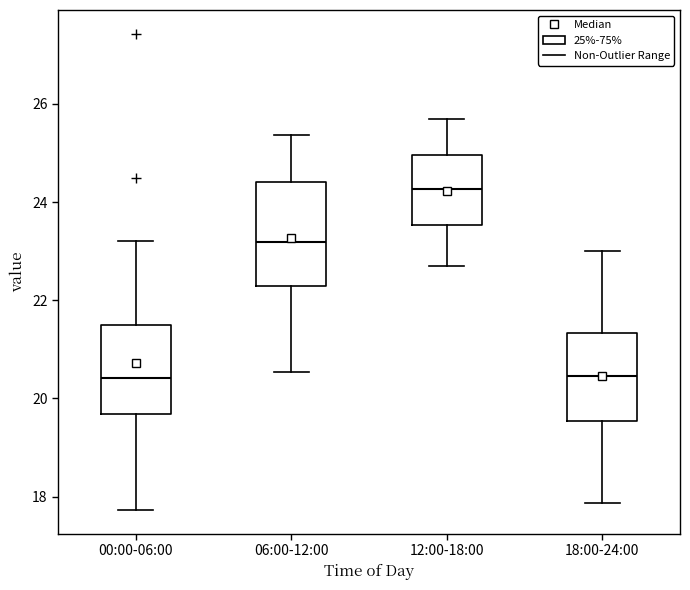

Reading left to right, read every box against the y-axis: the position of its median line, the range the box covers, and the ends of its whiskers. The values are not printed on the chart, so give them approximately, as read against the axis.

00:00-06:00: median 20.4, box 19.6 to 21.4, whiskers 17.8 to 23.2
06:00-12:00: median 23.2, box 22.2 to 24.4, whiskers 20.6 to 25.4
12:00-18:00: median 24.2, box 23.6 to 25.0, whiskers 22.8 to 25.8
18:00-24:00: median 20.4, box 19.6 to 21.4, whiskers 17.8 to 23.0